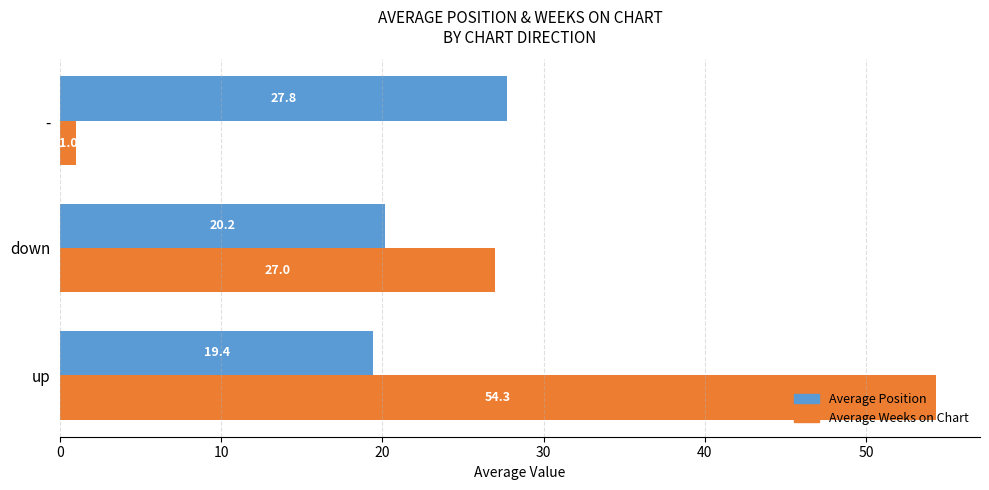

What is the difference between the second highest and minimum values in the Average Weeks on Chart series?

26.0